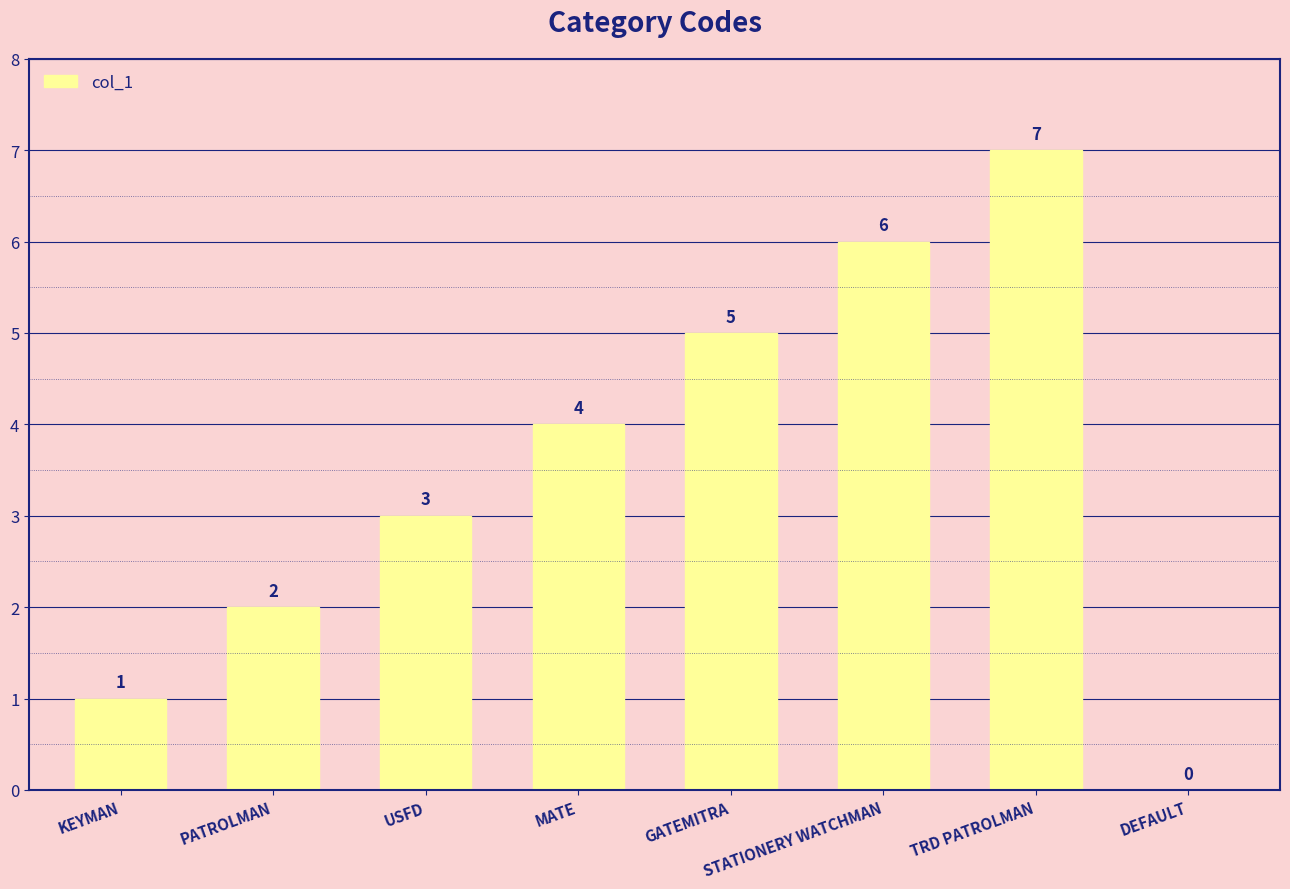

Between STATIONERY WATCHMAN and GATEMITRA, which is larger?

STATIONERY WATCHMAN